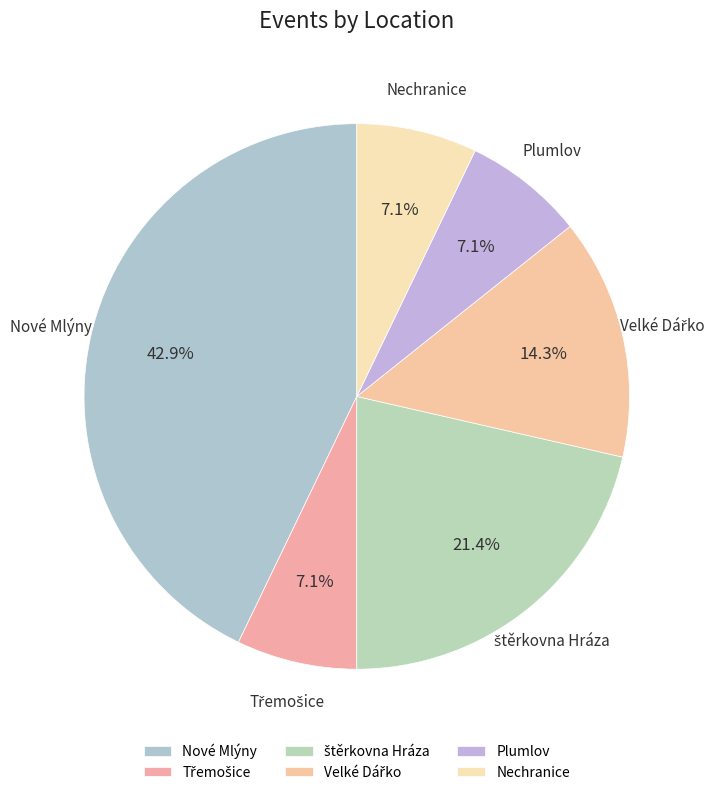

Is there any slice that represents more than half of the pie?

No